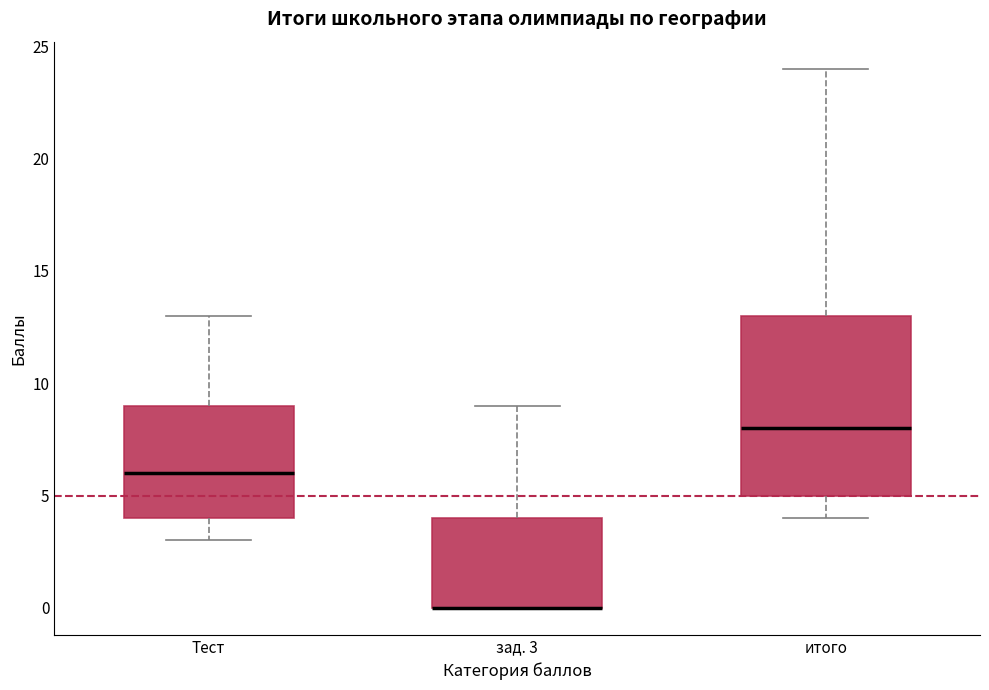

Where does the lower whisker of the box for итого end on the y-axis? The values are not printed on the chart, so give them approximately, as read against the axis.

4